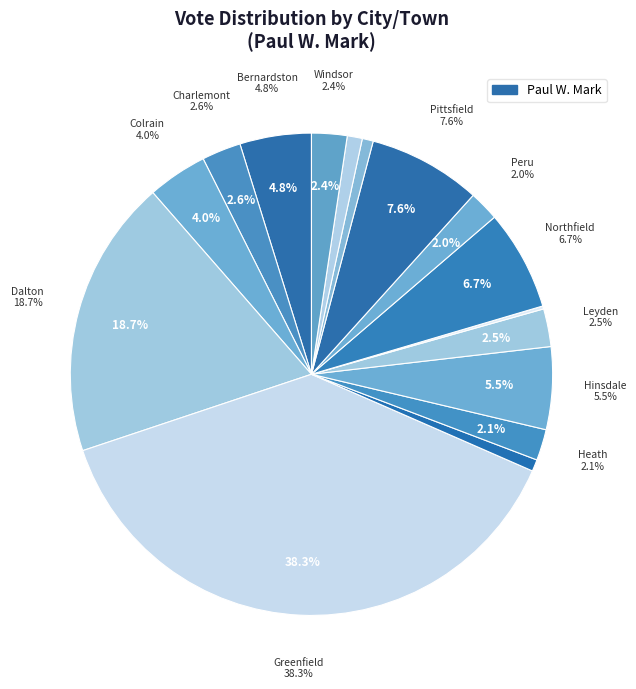

Does any single category account for the majority?

No